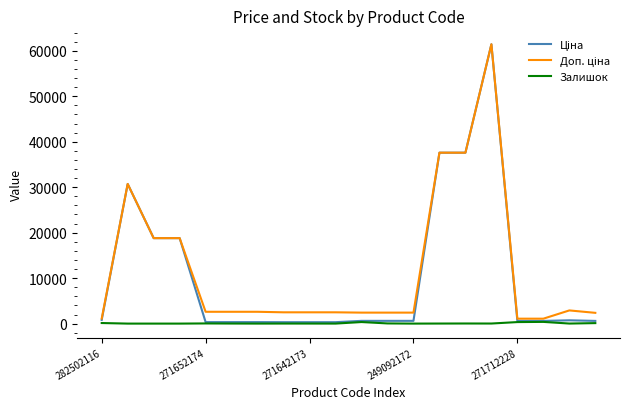

What is the greatest value displayed?

61434.3